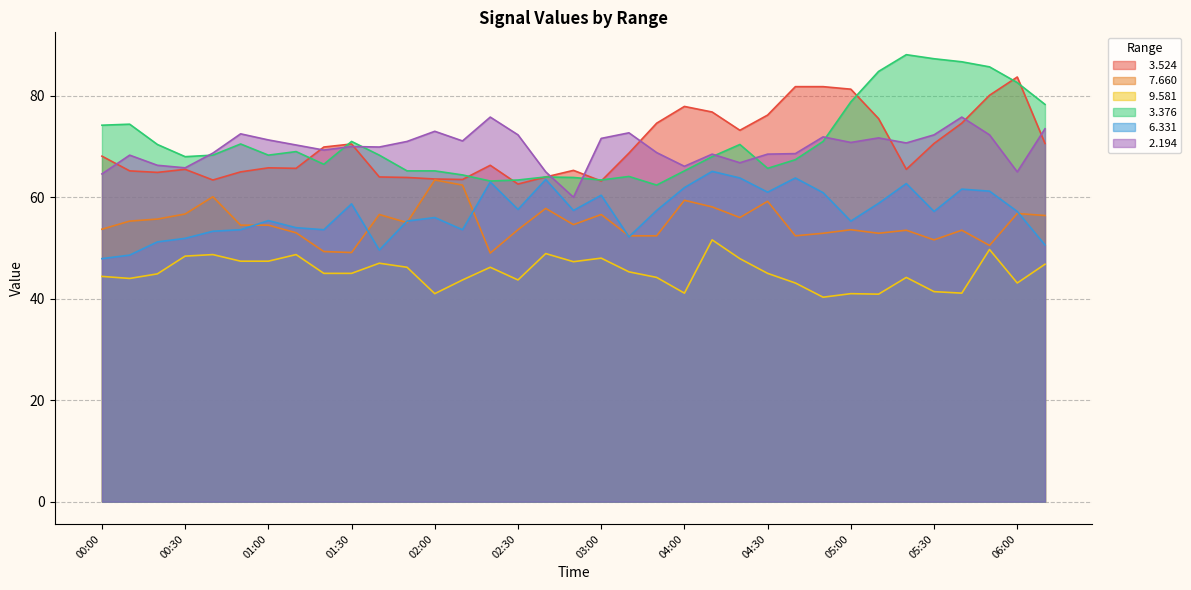

Does the chart have visible grid lines?

Yes